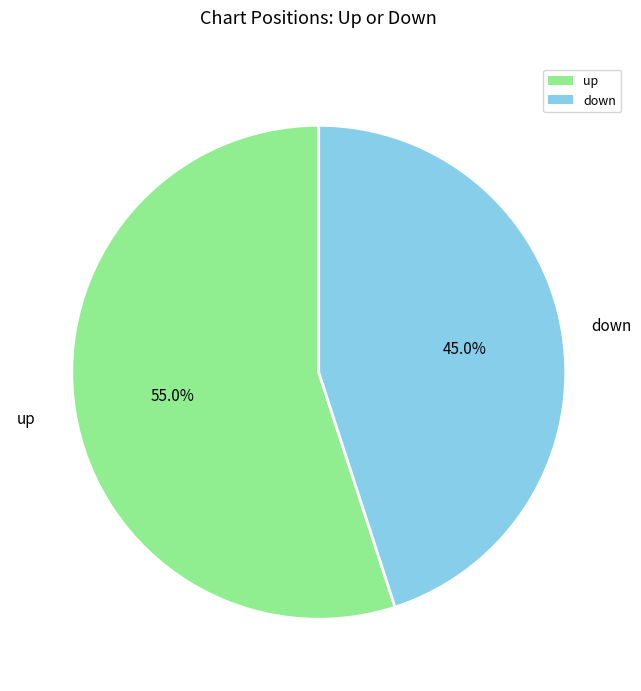

To the nearest percent, what is the difference between the largest and smallest slice percentages?

10%